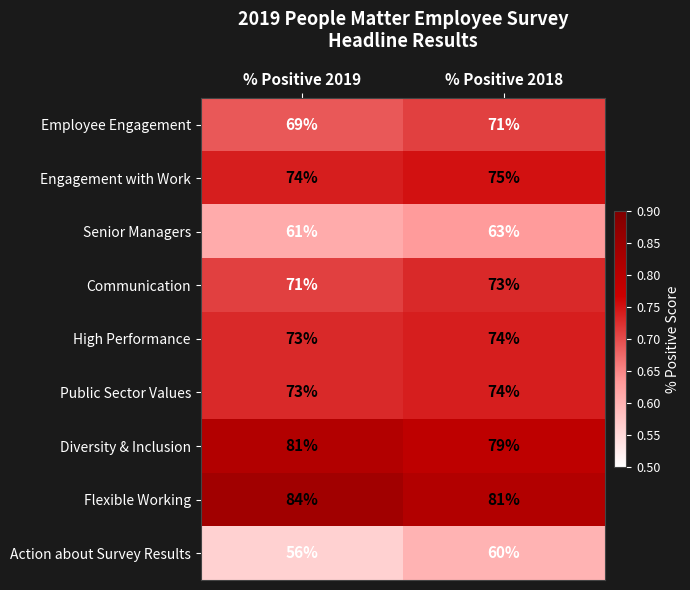

Is it true that Engagement with Work equals 75 at % Positive 2018?

True